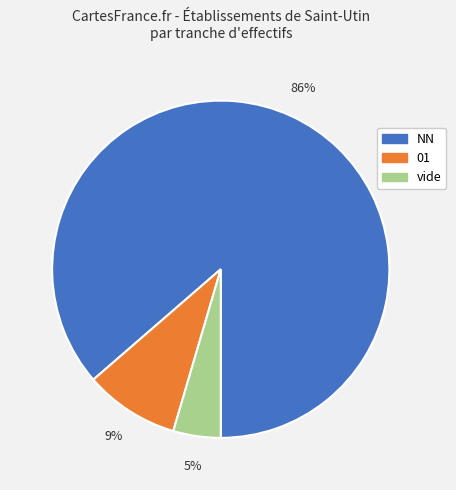

Combined, do vide and 01 account for over 50%?

No